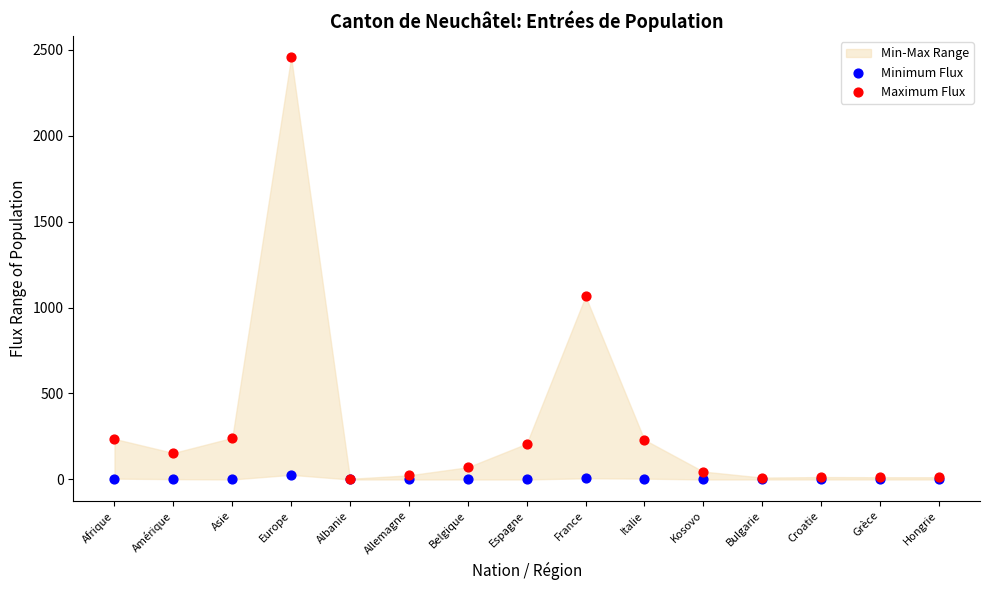

Across all series, what Y value is closest to 1228?

1065